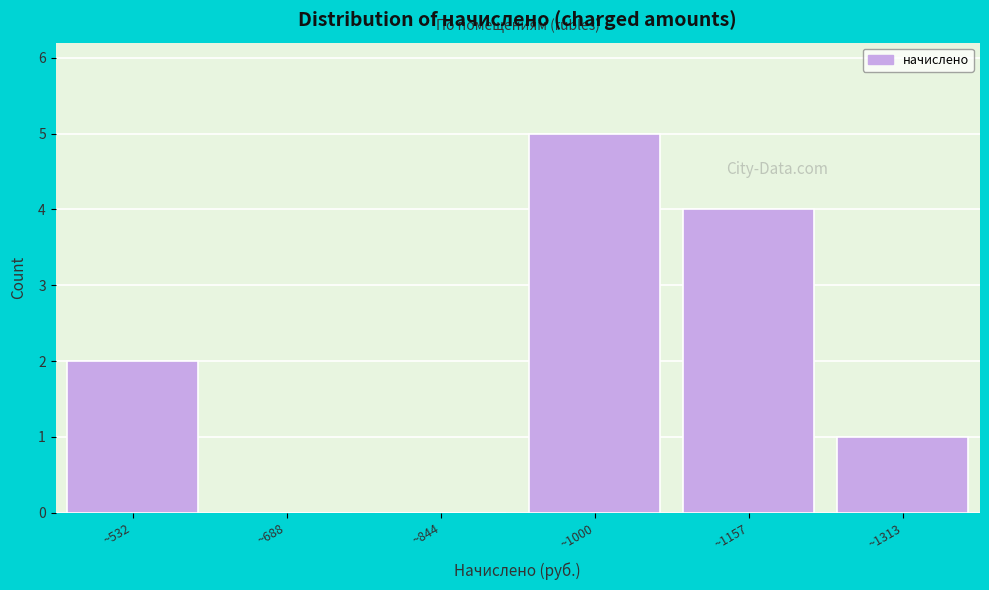

Reading left to right, list every bar in this chart as the range it spans on the x-axis followed by its height. Neither the bar edges nor the heights are printed on the chart, so give them approximately, as read against the axes.

460 to 620: 2
620 to 760: 0
760 to 920: 0
920 to 1080: 5
1080 to 1240: 4
1240 to 1400: 1